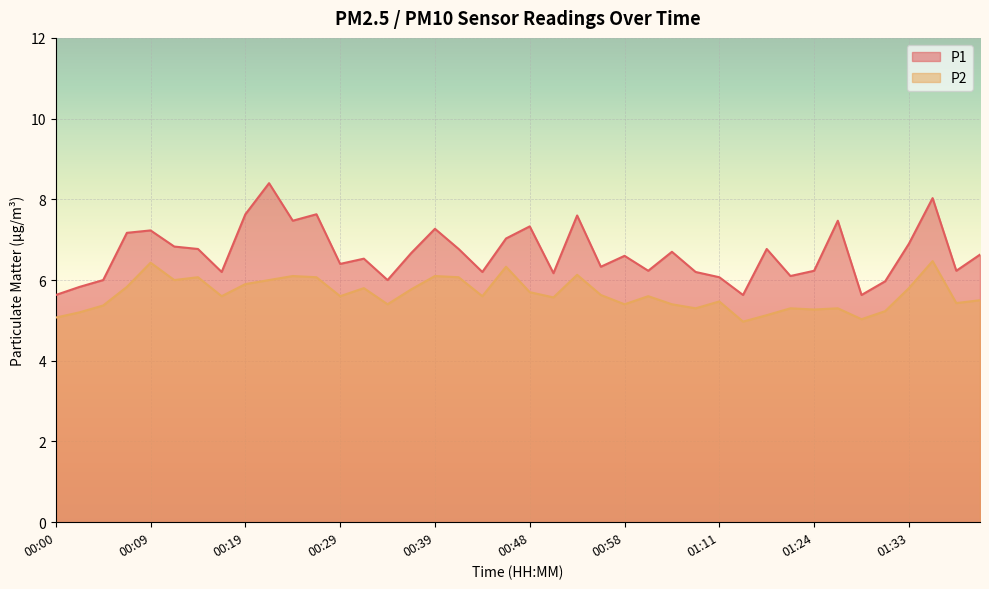

What is the maximum value for P2?

6.5